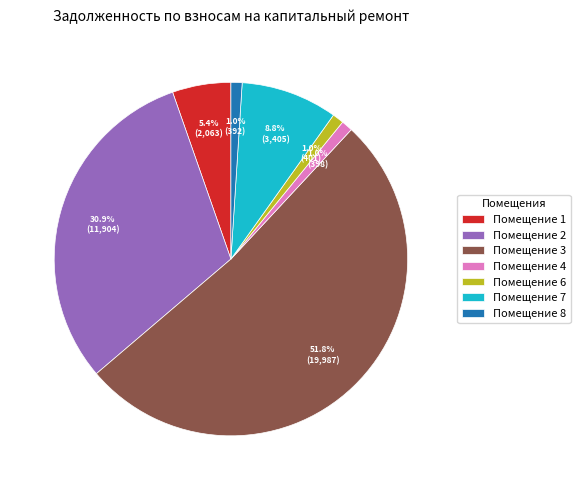

Does any single category account for the majority?

Yes